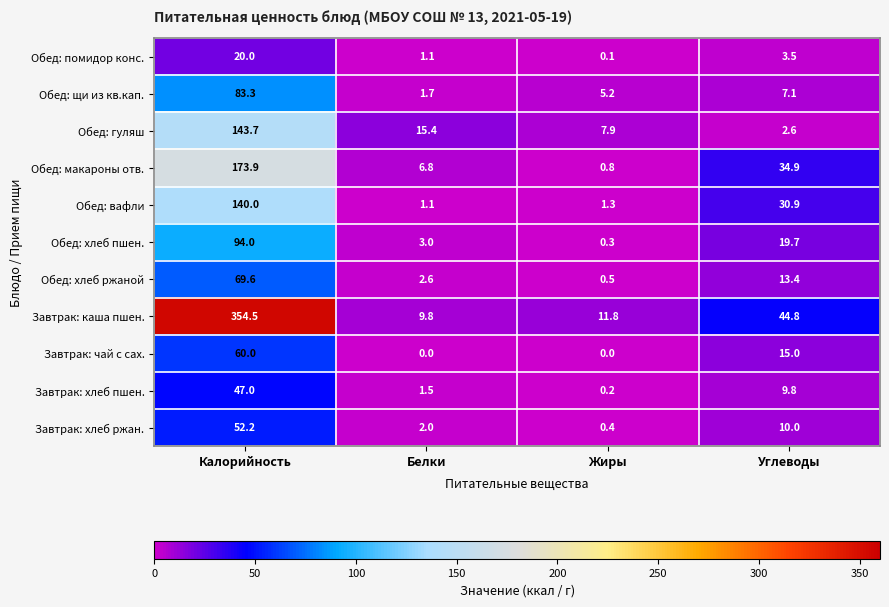

At which label does Обед: макароны отв. reach its peak?

Калорийность